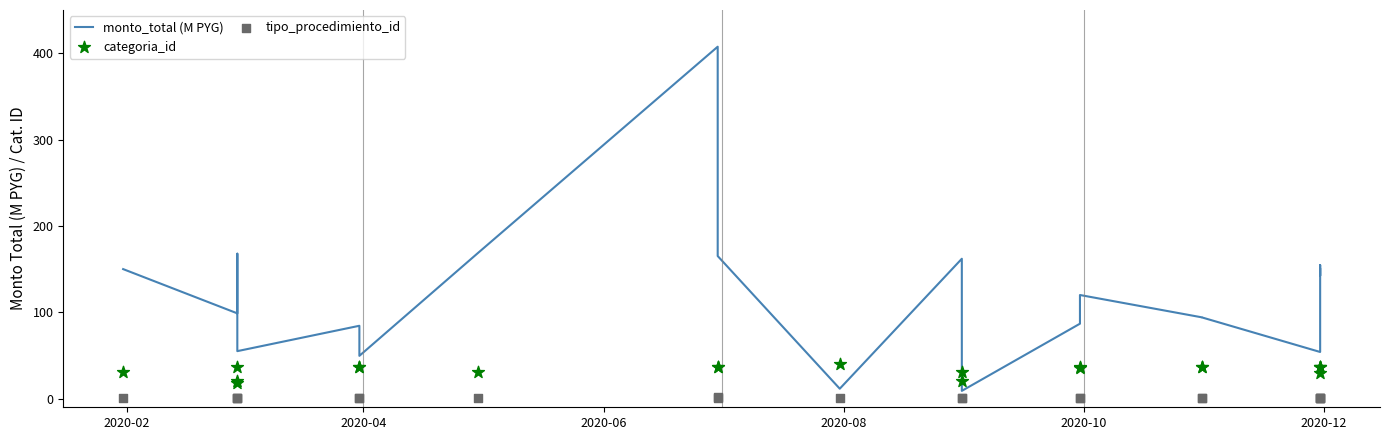

Which series has the largest total across all categories?

monto_total (M PYG)